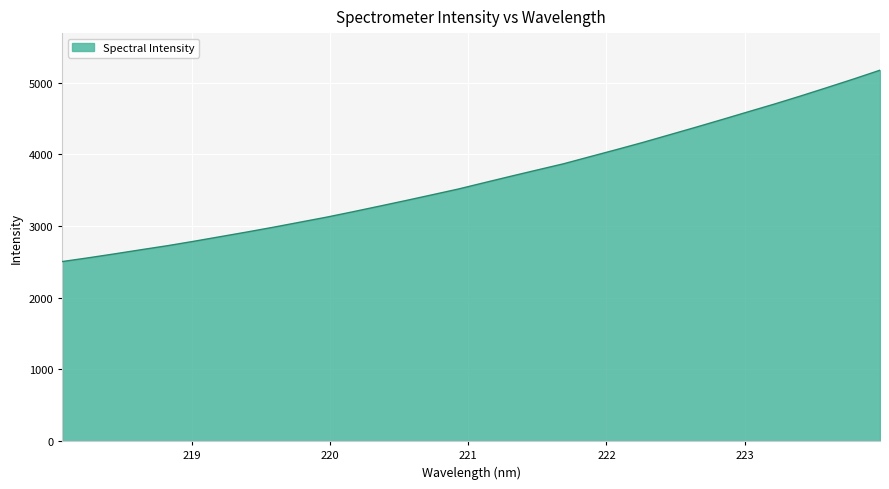

How many lines are shown in the chart?

1